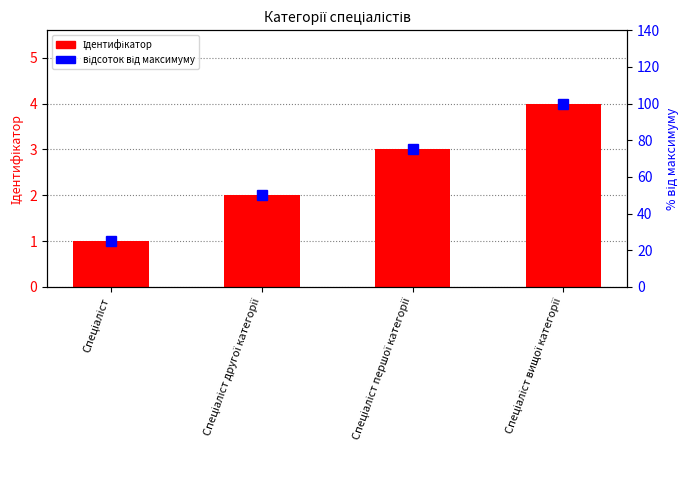

What is the label of the 1st bar from the right?

Спеціаліст вищої категорії